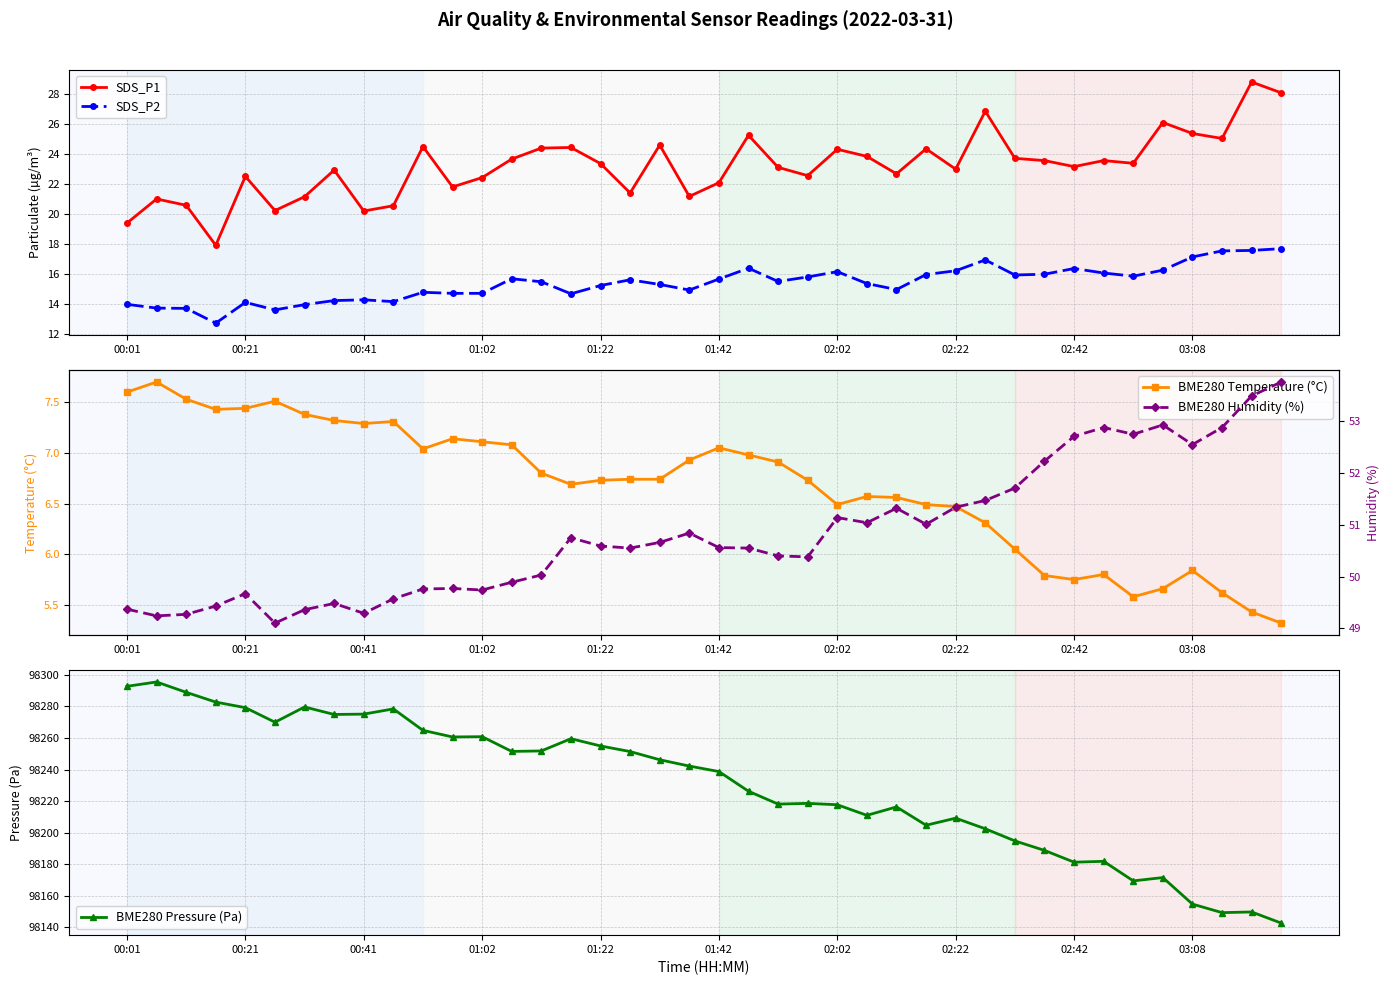

How many categories are shown in the chart?

40